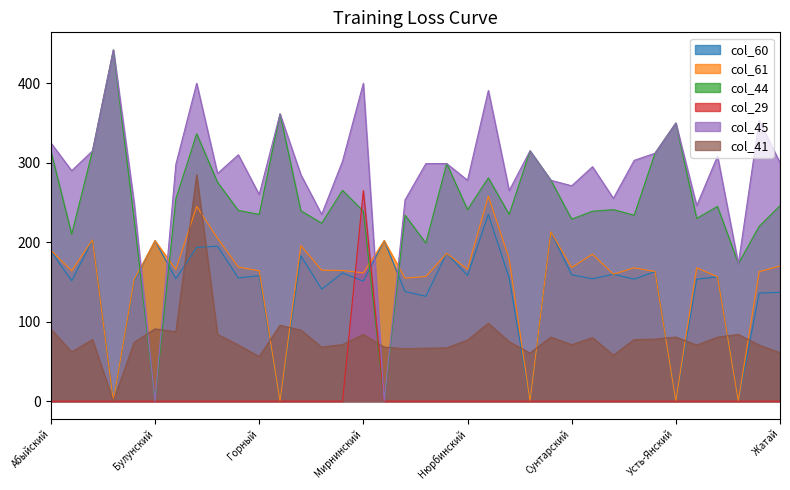

What are all the series names shown in the legend?

col_60, col_61, col_44, col_29, col_45, col_41